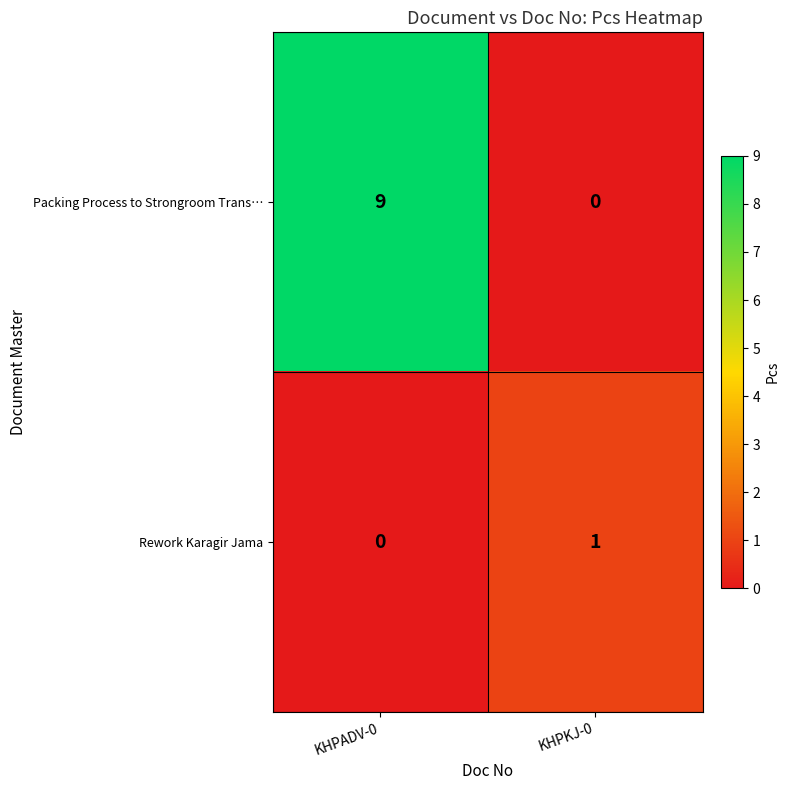

Where is Packing Process to Strongroom Trans… nearest to the value 4?

KHPKJ-0